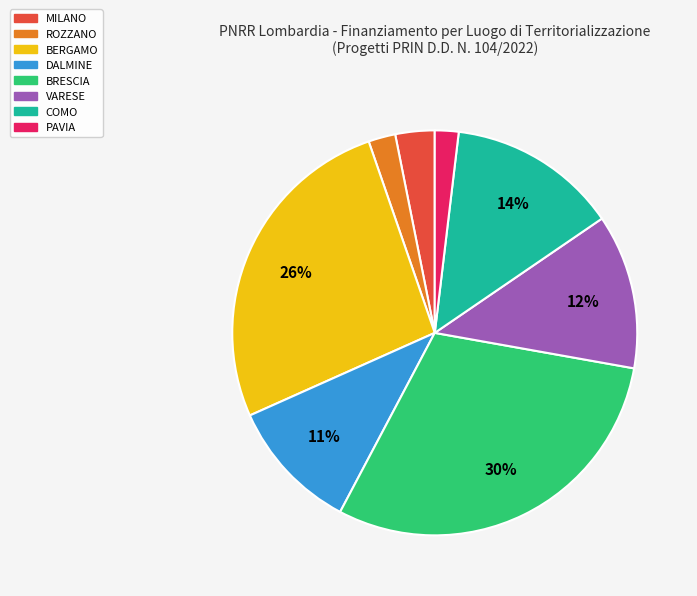

How many segments does this pie chart have?

8